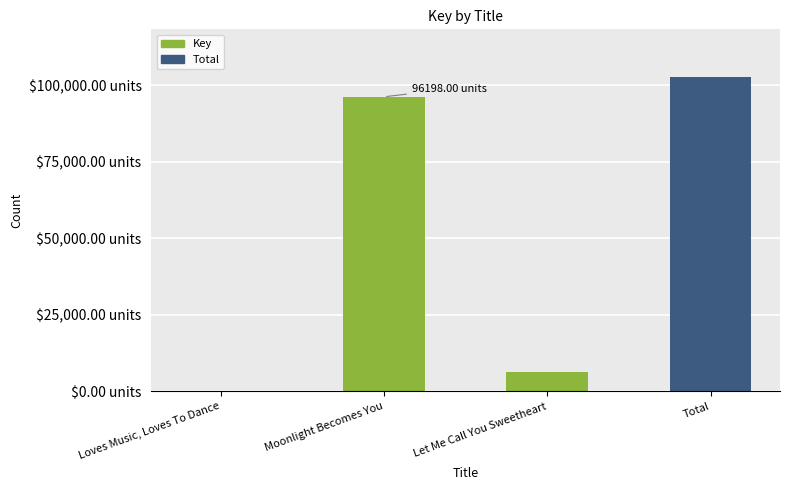

What is the difference between the maximum and minimum values?

96026